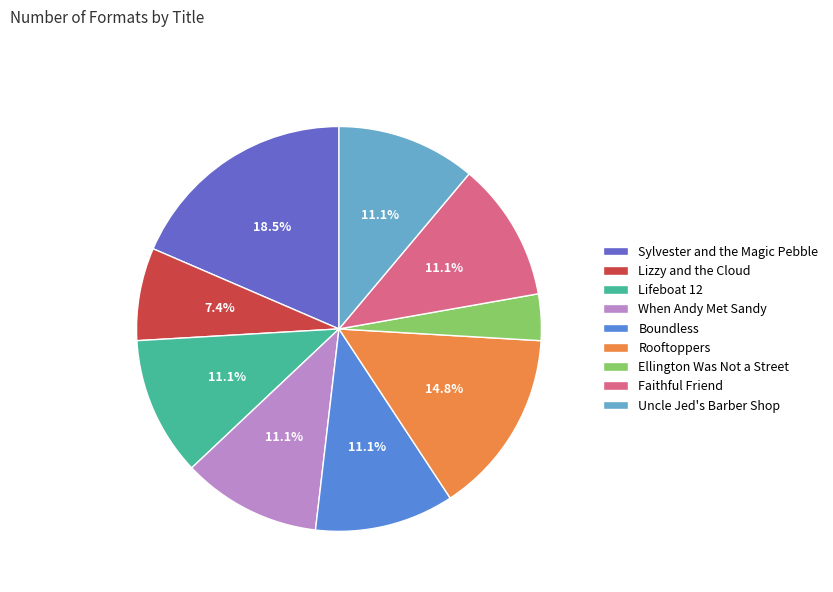

To the nearest percent, what portion does Lizzy and the Cloud represent?

7%